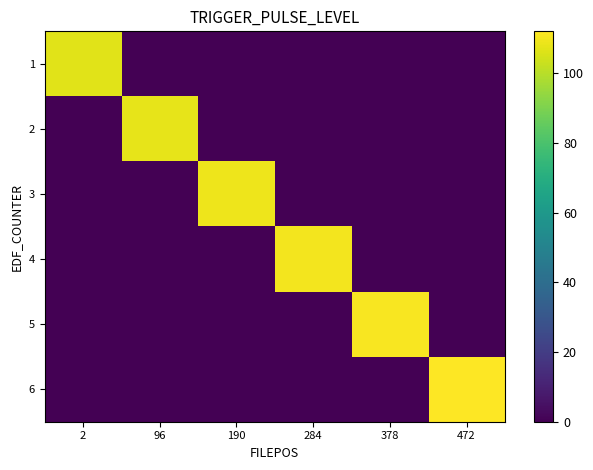

Reading left to right, transcribe all the data shown in this chart.

1: 2=107	96=0	190=0	284=0	378=0	472=0
2: 2=0	96=108	190=0	284=0	378=0	472=0
3: 2=0	96=0	190=109	284=0	378=0	472=0
4: 2=0	96=0	190=0	284=110	378=0	472=0
5: 2=0	96=0	190=0	284=0	378=111	472=0
6: 2=0	96=0	190=0	284=0	378=0	472=112